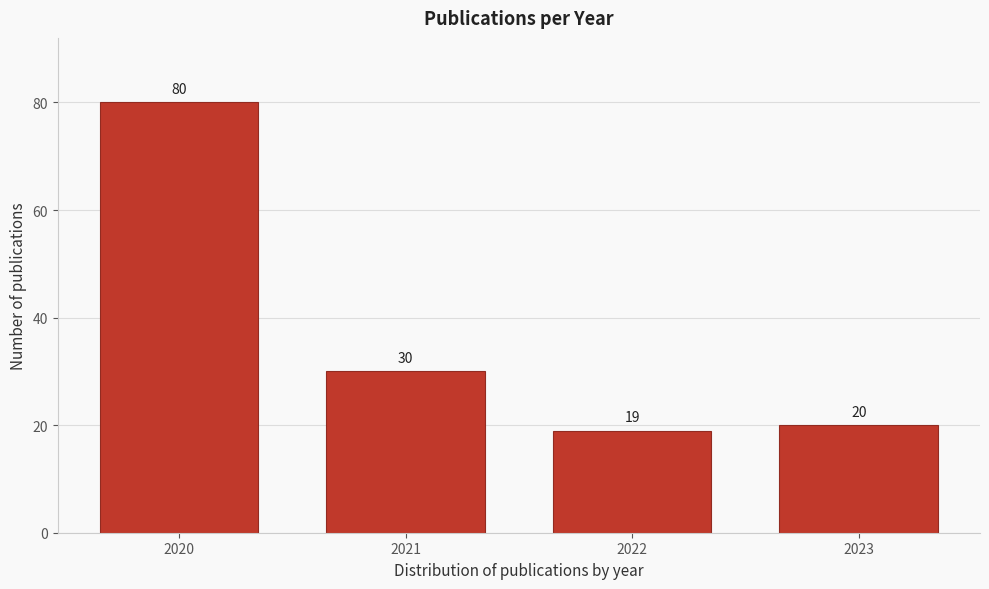

Reading right to left, list all the values displayed in this chart.

20	19	30	80